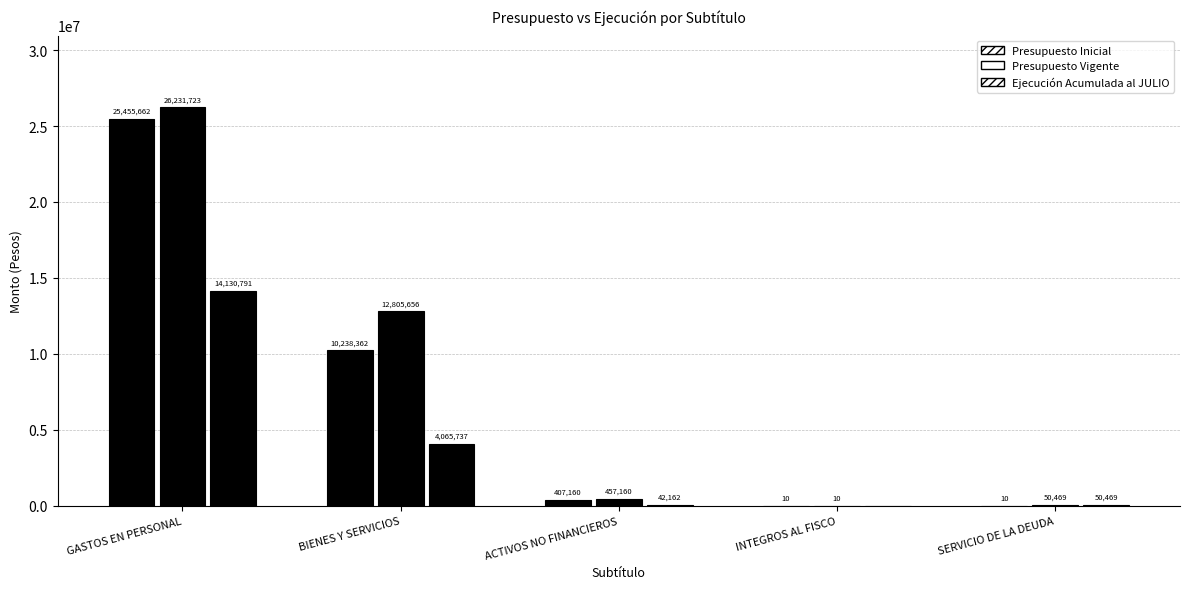

Does the chart contain stacked bars?

No